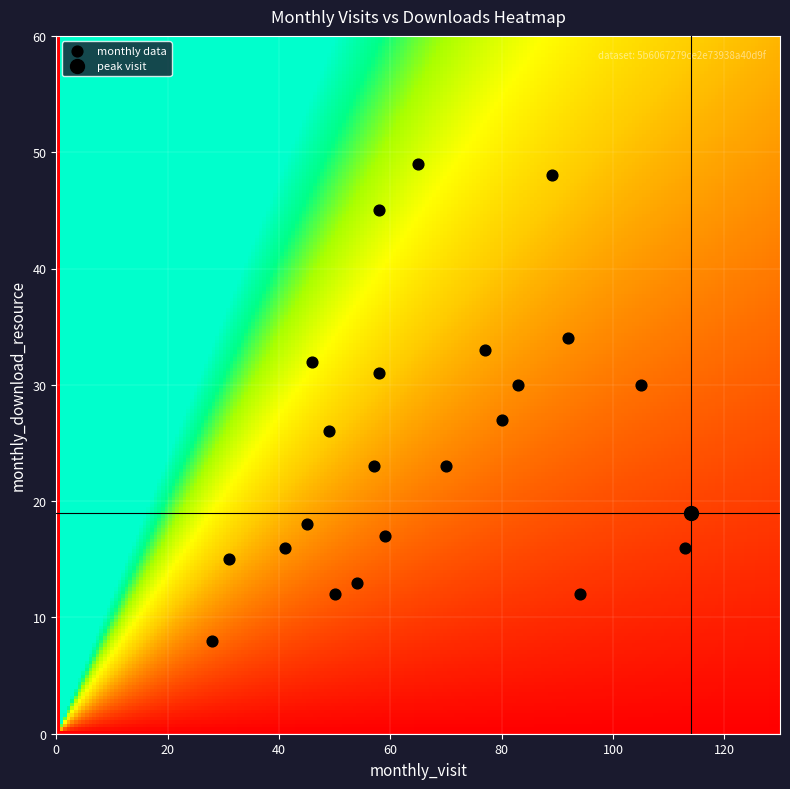

How many points are shown in the scatter plot?

23